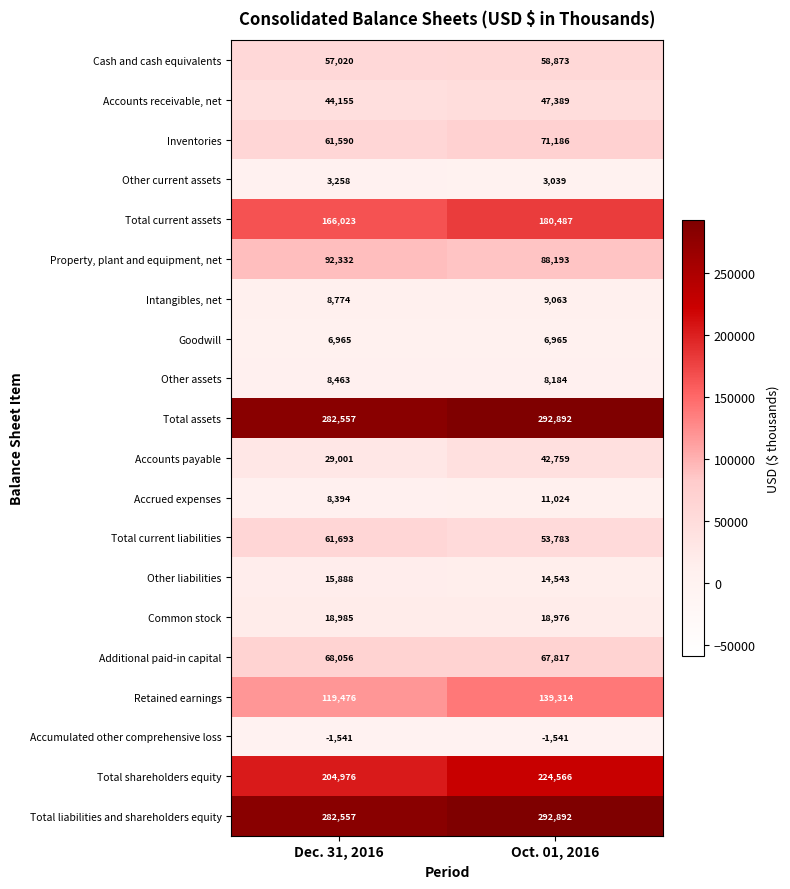

Which category has the highest value across all series?

Oct. 01, 2016